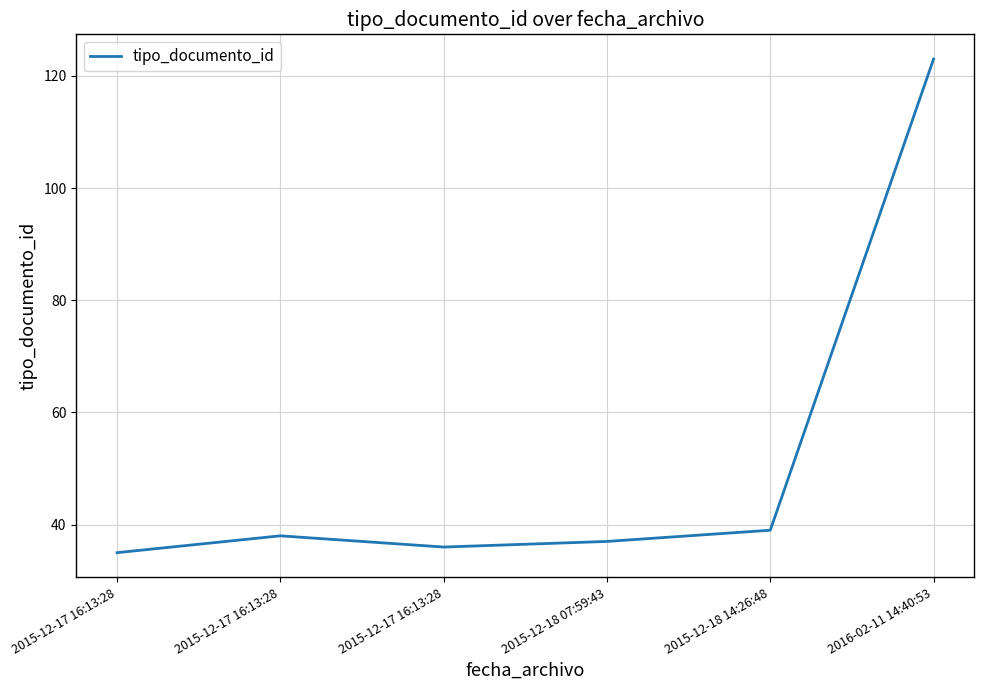

The chart shows a value of 123 at 2016-02-11 14:40:53. True or false?

True